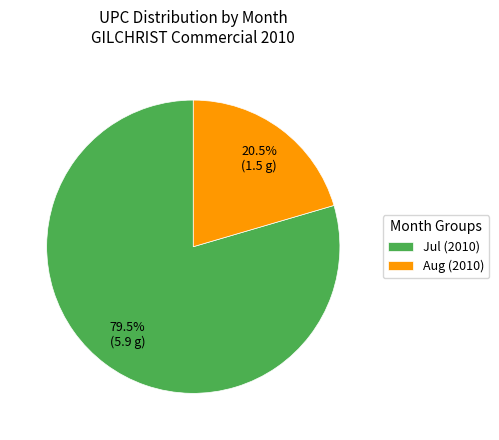

Count the number of slices in the pie.

2